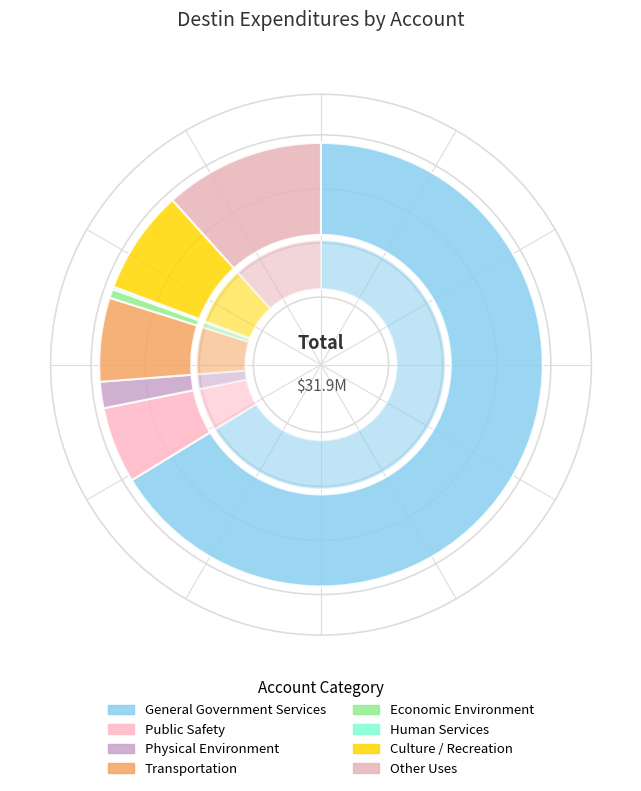

Count the number of slices in the pie.

8